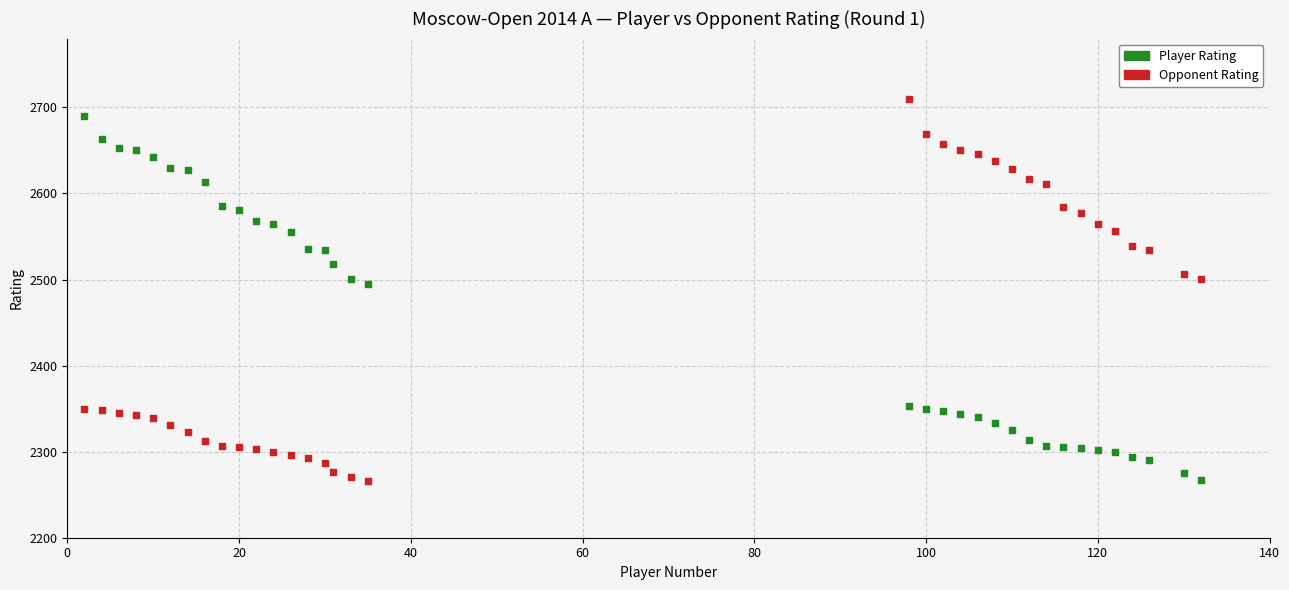

Across all series, what Y value is closest to 2488?

2495